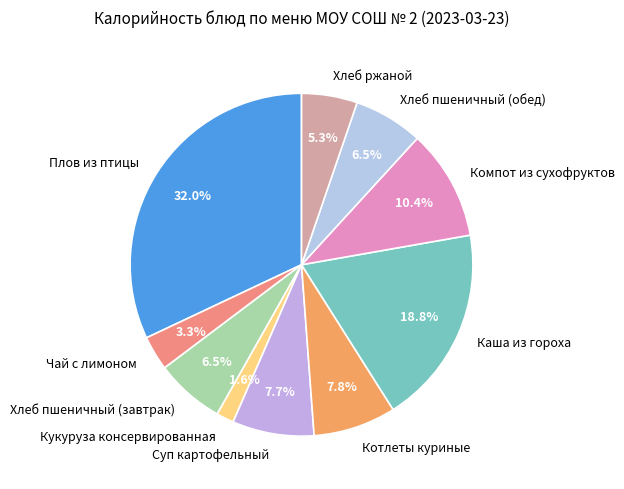

Approximately how many times larger is the value at Чай с лимоном compared to Хлеб пшеничный (обед)?

0.5